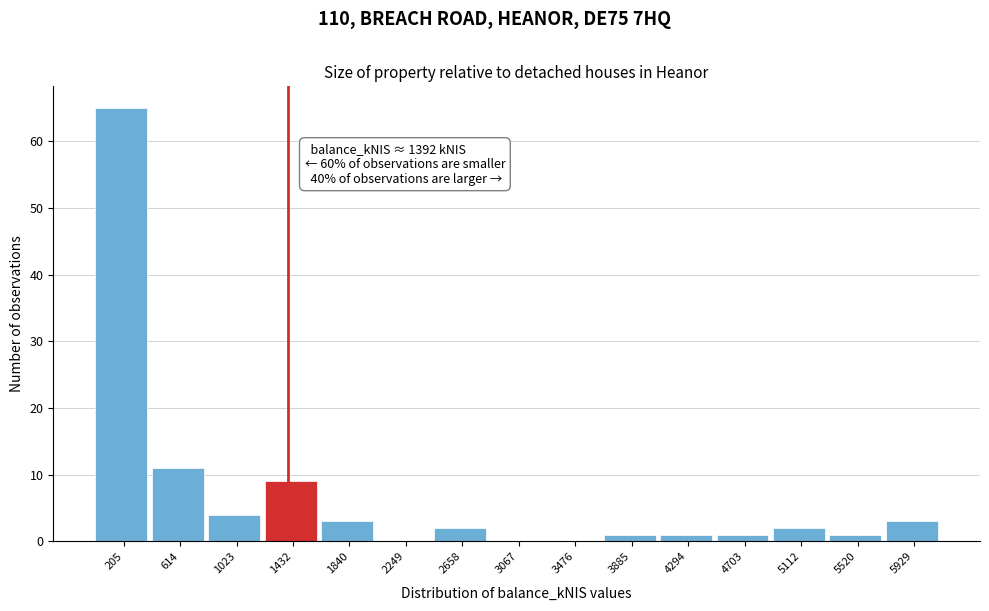

Which range on the x-axis has the tallest bar?

0 to 400